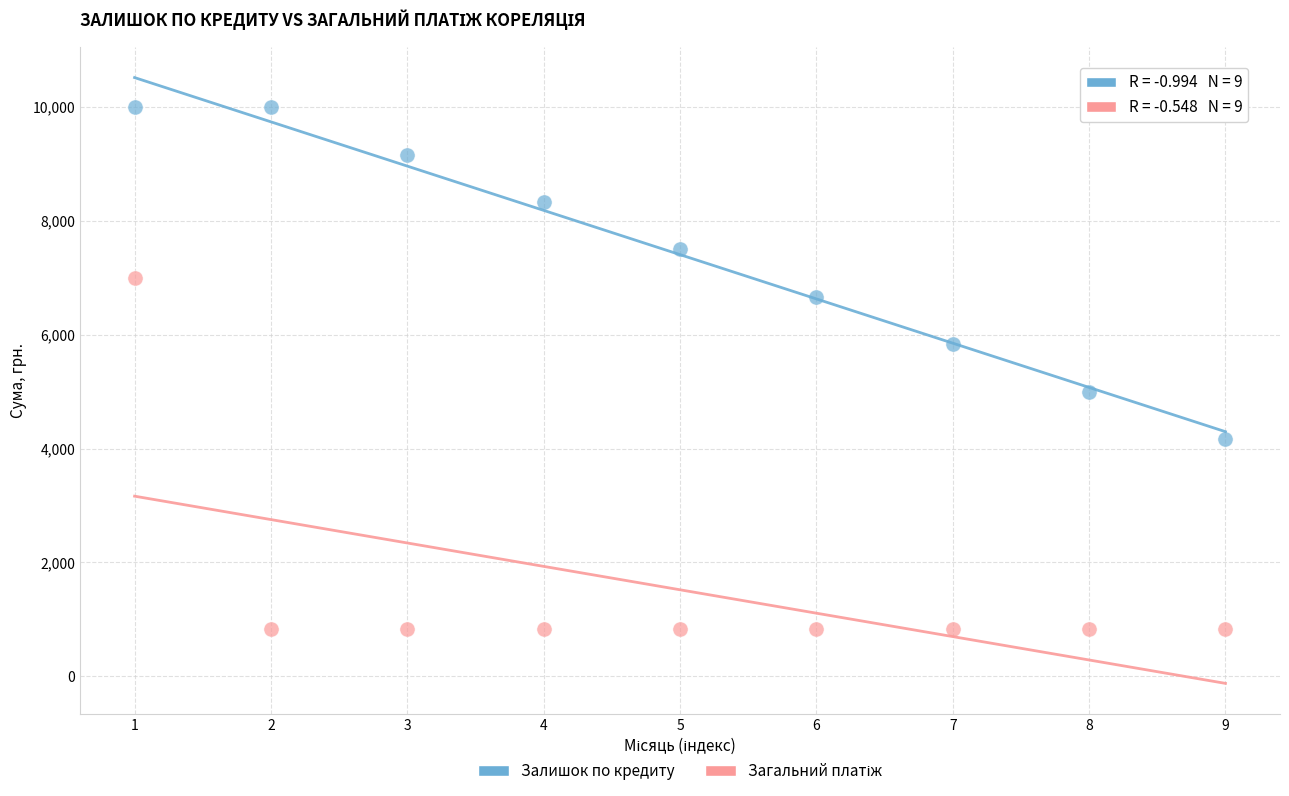

Across all data points, what is the range of Y values (max minus min)?

9166.6